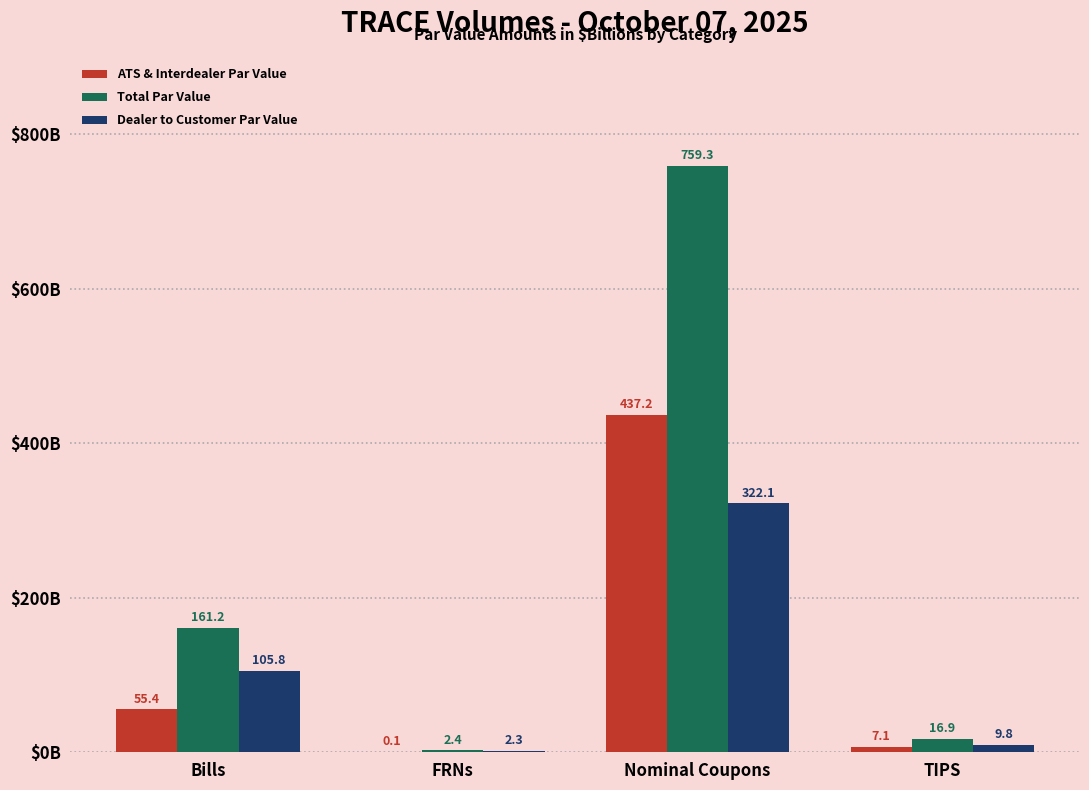

What are all the series names shown in the legend?

ATS & Interdealer Par Value, Total Par Value, Dealer to Customer Par Value